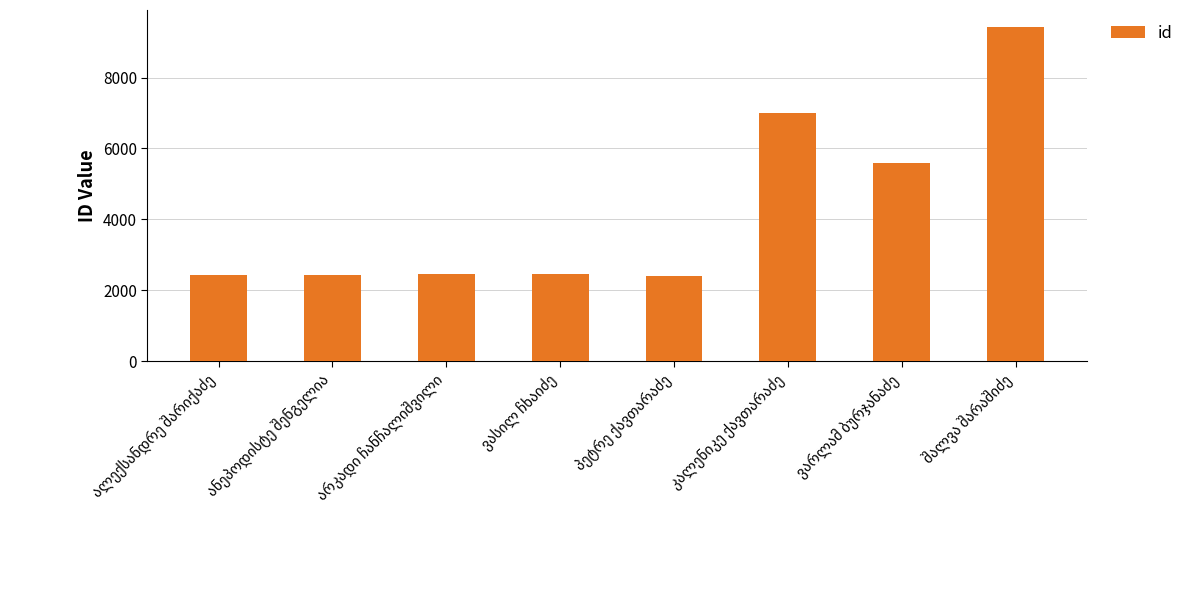

Count the number of data series in this chart.

1